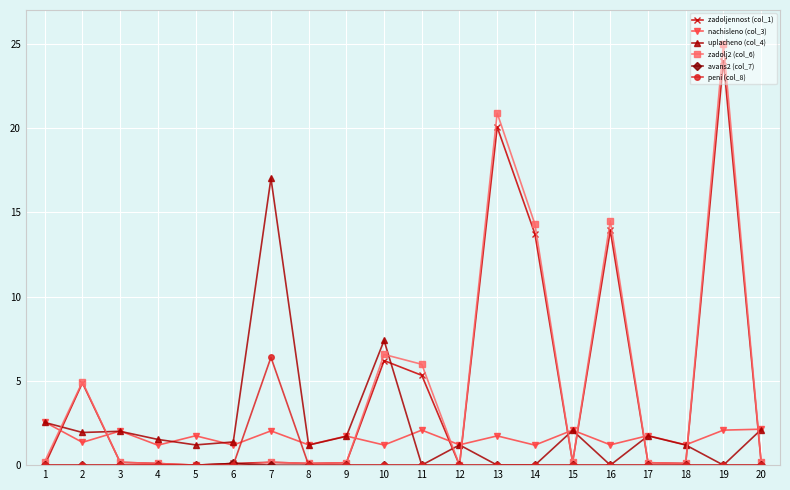

What is the sum of all peni (col_8) values?

6.4